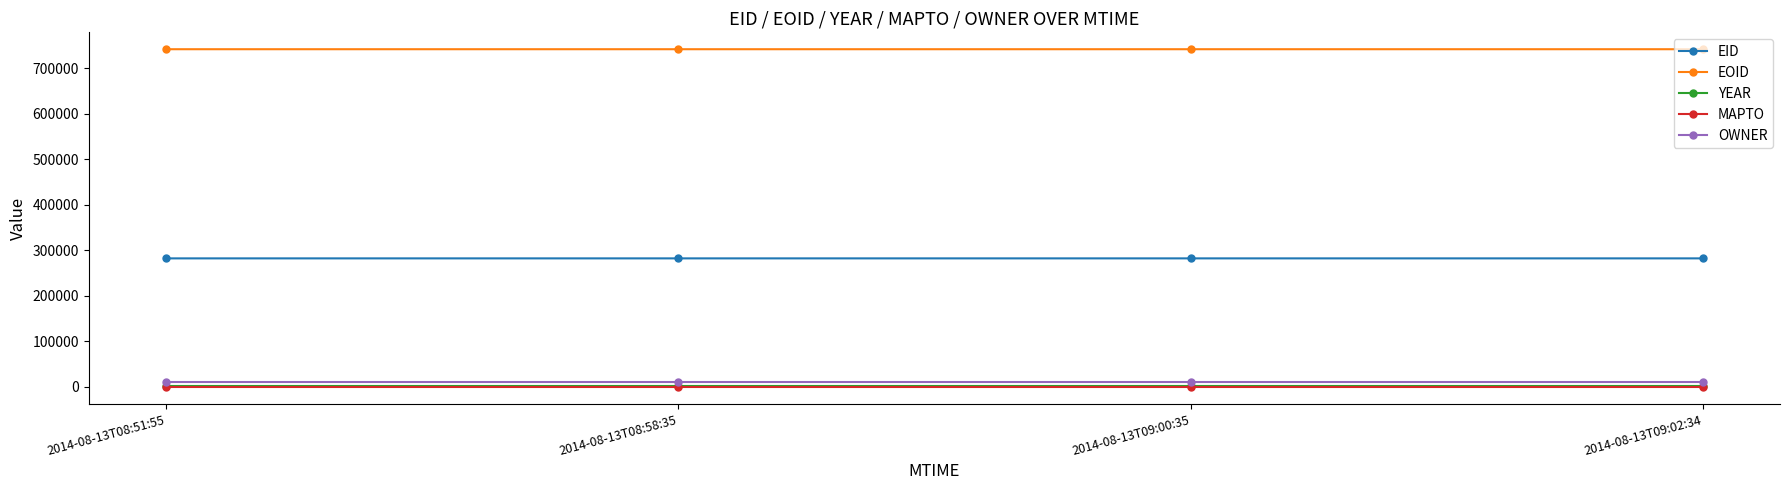

True or false: EOID and YEAR intersect in this chart.

False